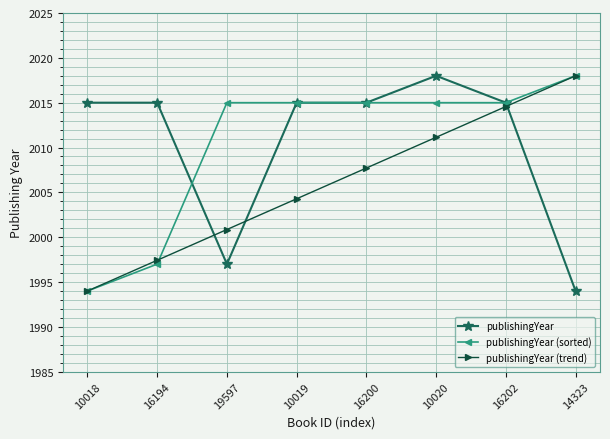

Where is publishingYear (trend) nearest to the value 2006?

10019